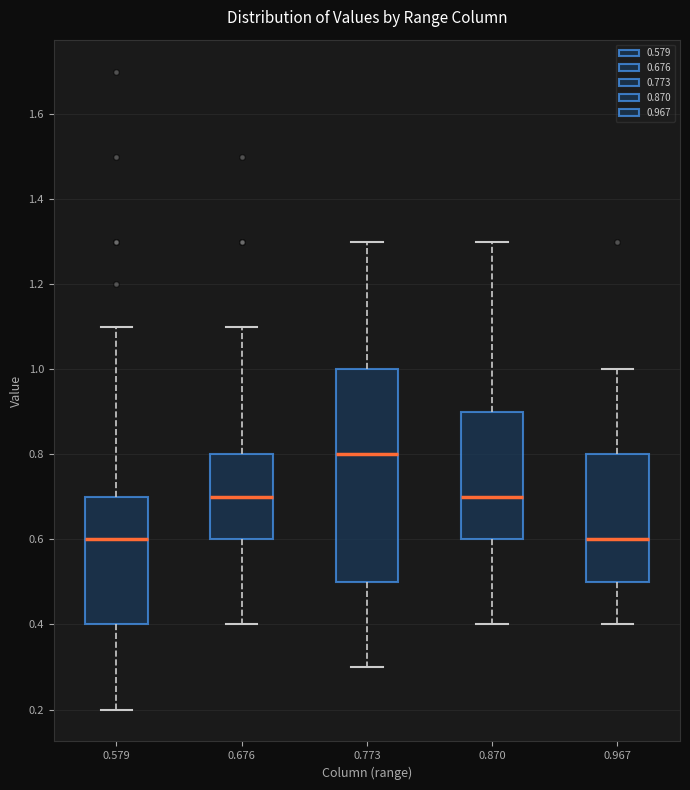

Where is the lower edge of the box at x = 0.967 on the y-axis? The values are not printed on the chart, so give them approximately, as read against the axis.

0.5